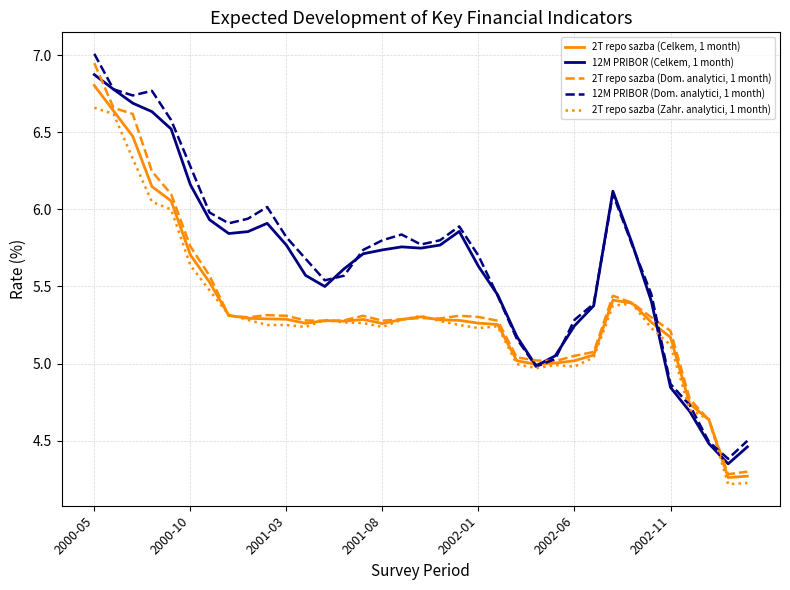

List the series in order of their peak value, lowest first.

2T repo sazba (Zahr. analytici, 1 month), 2T repo sazba (Celkem, 1 month), 12M PRIBOR (Celkem, 1 month), 2T repo sazba (Dom. analytici, 1 month), 12M PRIBOR (Dom. analytici, 1 month)